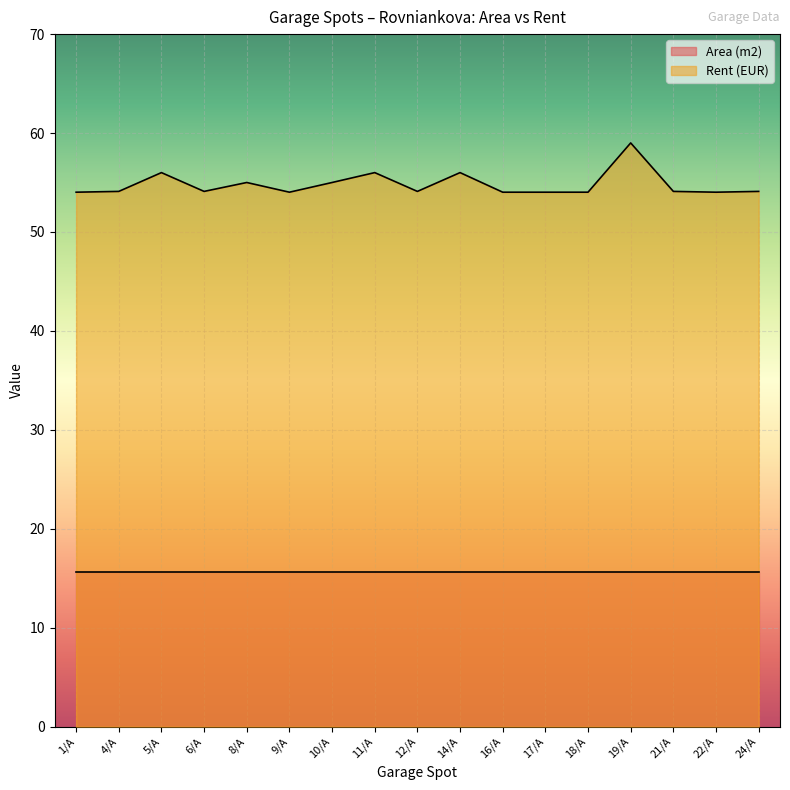

What is the label of the 2nd point from the right?

22/A